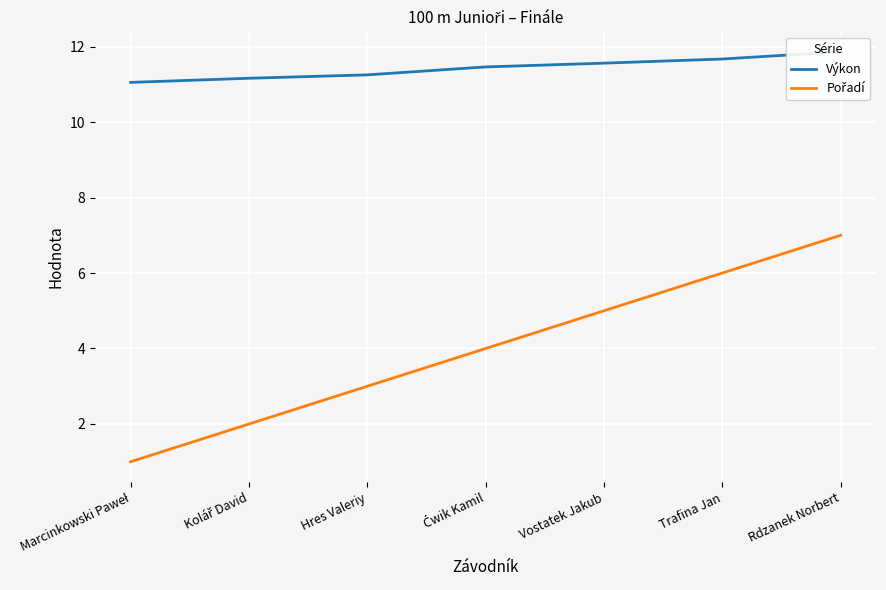

Where is Výkon nearest to the value 11?

Marcinkowski Paweł